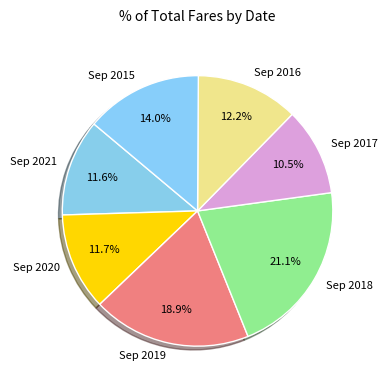

What portion of the pie excludes Sep 2021?

88.4%